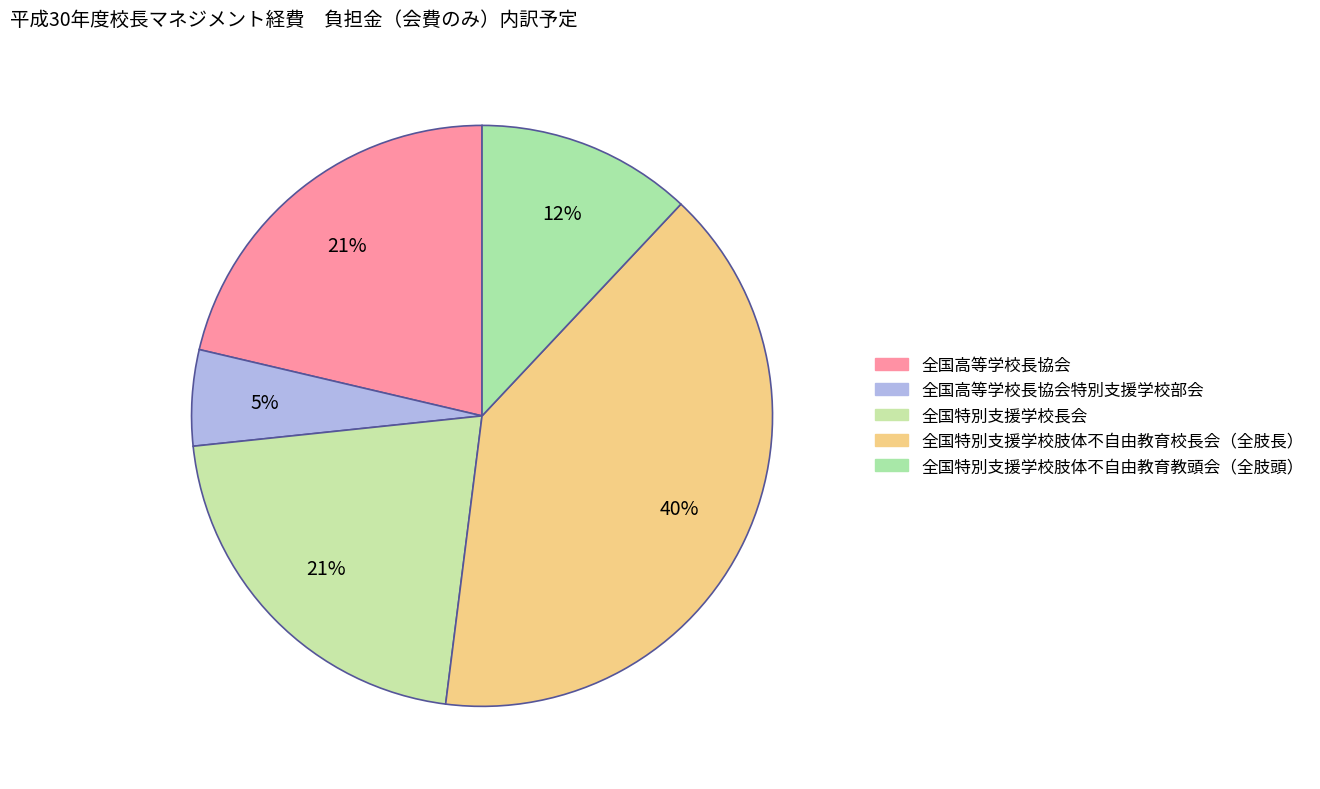

What is the smallest slice in the pie chart?

全国高等学校長協会特別支援学校部会